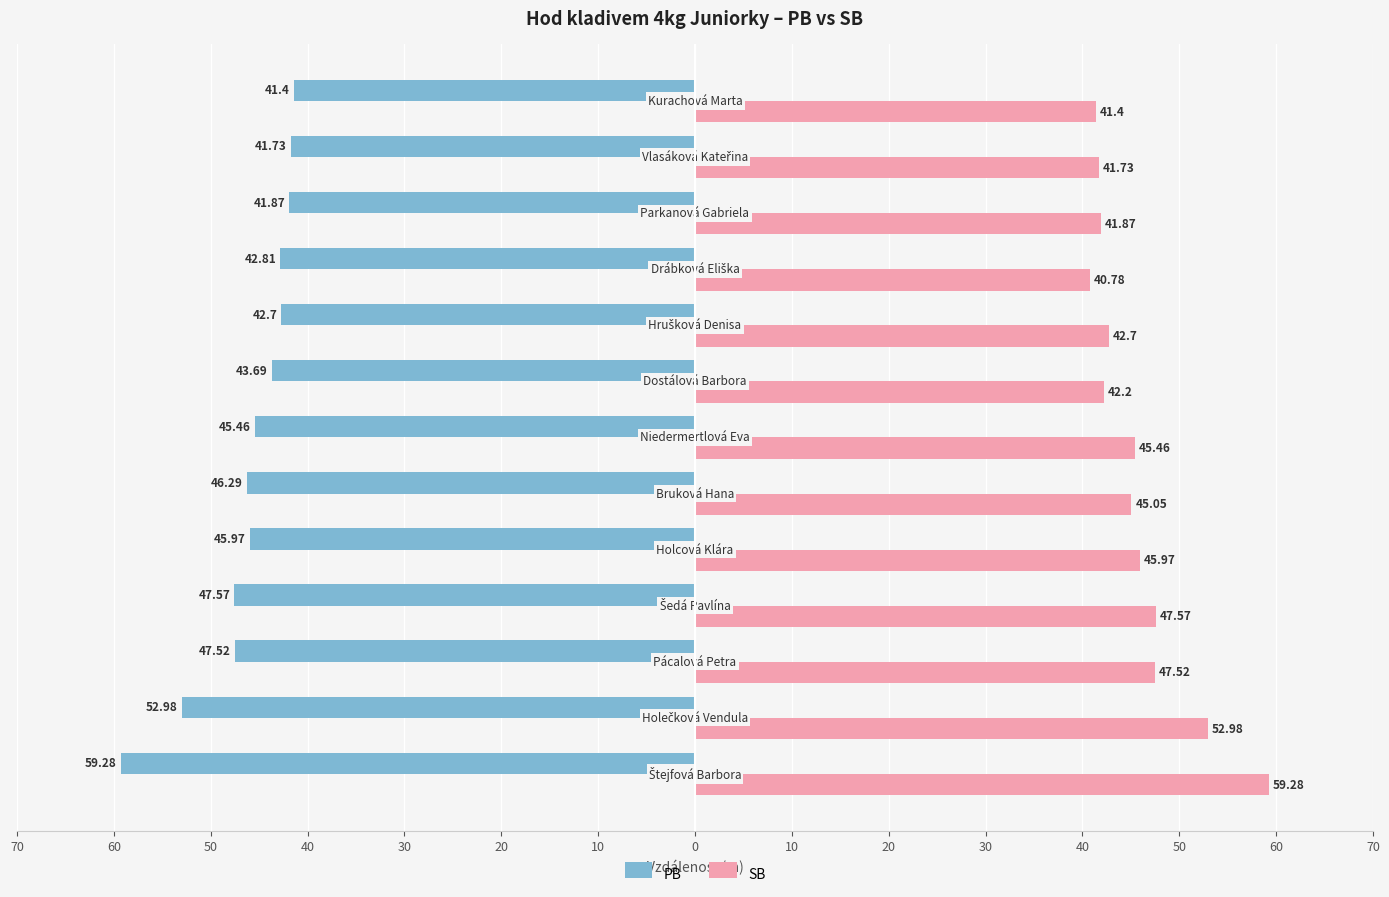

What are all the series names shown in the legend?

PB, SB